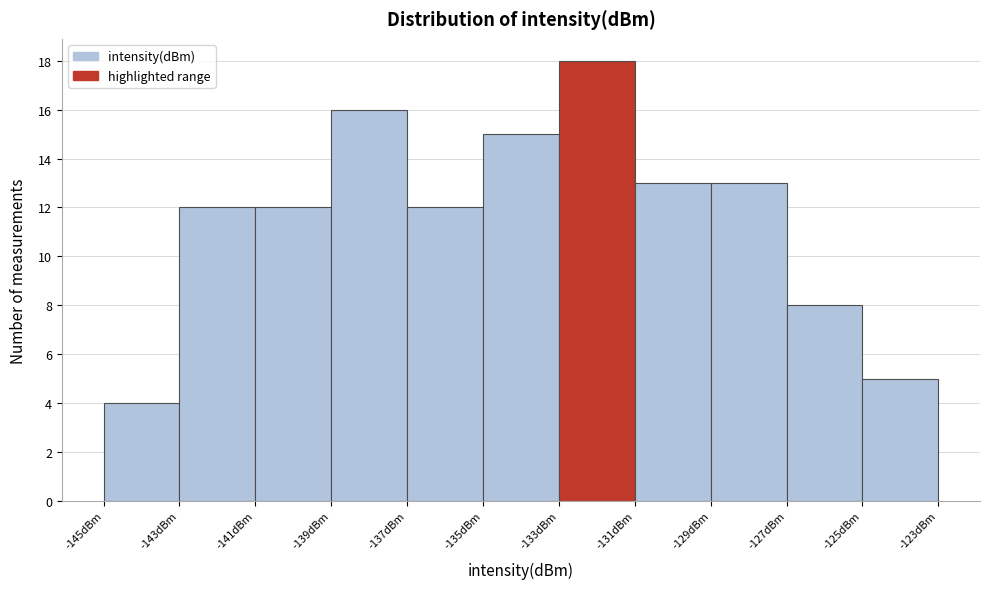

Reading left to right, list every bar in this chart as the range it spans on the x-axis followed by its height. The values are not printed on the chart, so give them approximately, as read against the axis.

-145 to -143: 4
-143 to -141: 12
-141 to -139: 12
-139 to -137: 16
-137 to -135: 12
-135 to -133: 15
-133 to -131: 18
-131 to -129: 13
-129 to -127: 13
-127 to -125: 8
-125 to -123: 5